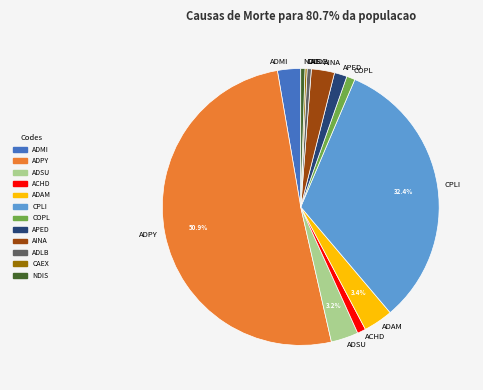

Which category has the biggest portion of the pie?

ADPY